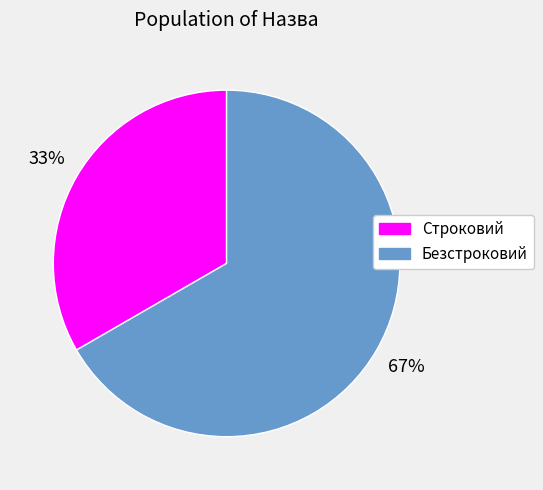

Combined, do Строковий and Безстроковий account for over 50%?

Yes